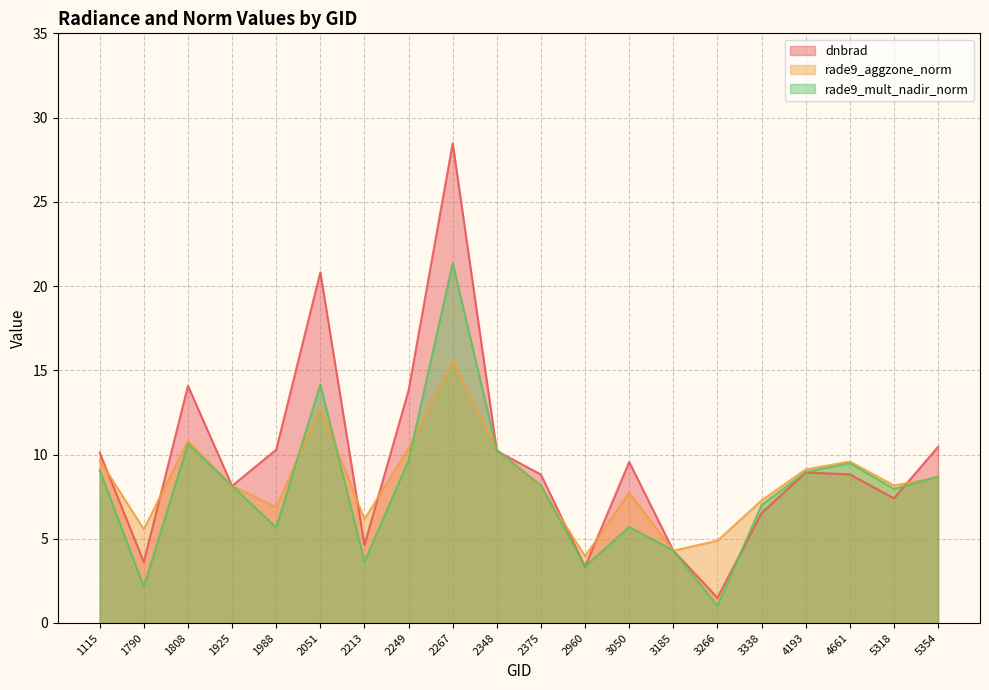

What is the lowest value of the dnbrad series?

1.5